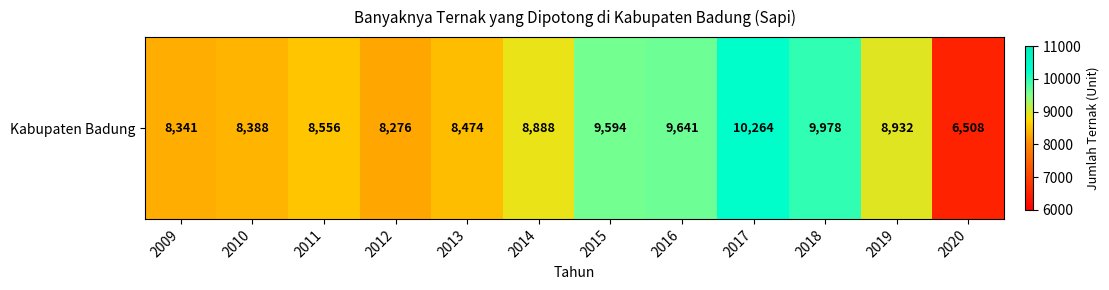

Reading left to right, transcribe all the data shown in this chart.

2009=8341	2010=8388	2011=8556	2012=8276	2013=8474	2014=8888	2015=9594	2016=9641	2017=10264	2018=9978	2019=8932	2020=6508